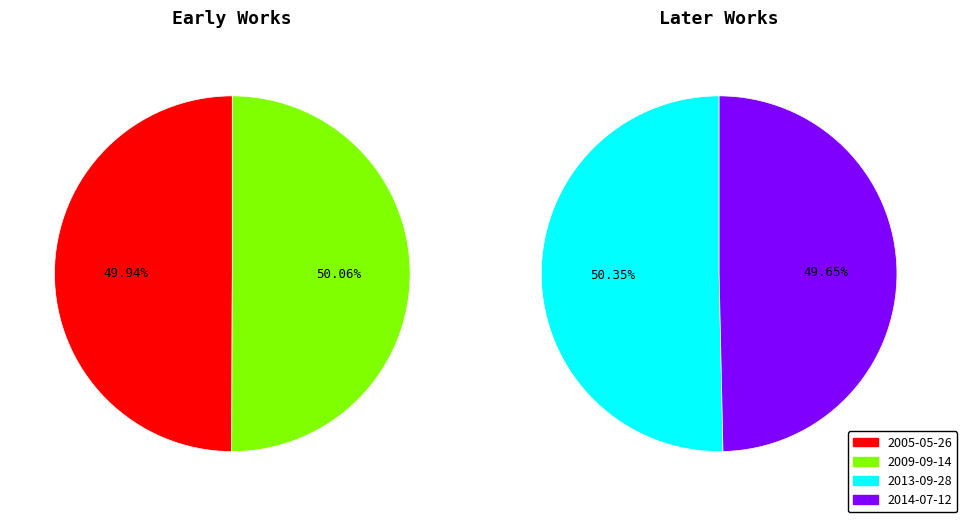

How many segments does this pie chart have?

4